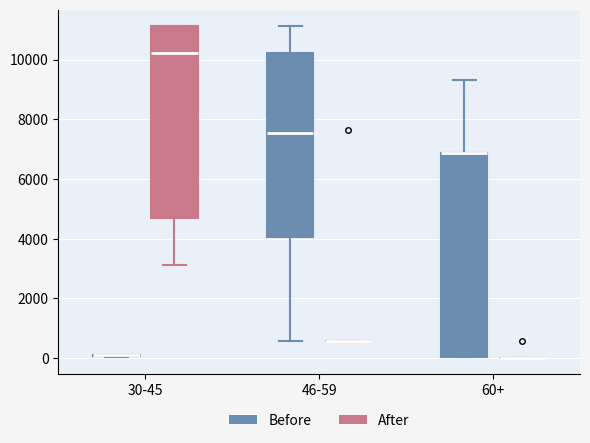

Where is the lower edge of the box for 46-59 (Before) on the y-axis? The values are not printed on the chart, so give them approximately, as read against the axis.

4000